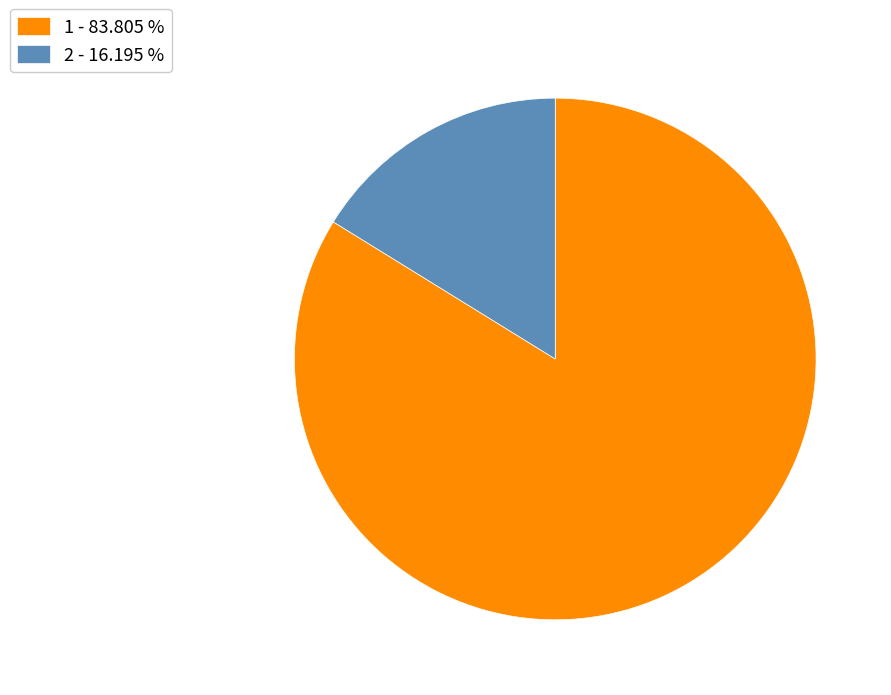

Is there any slice that represents more than half of the pie?

Yes